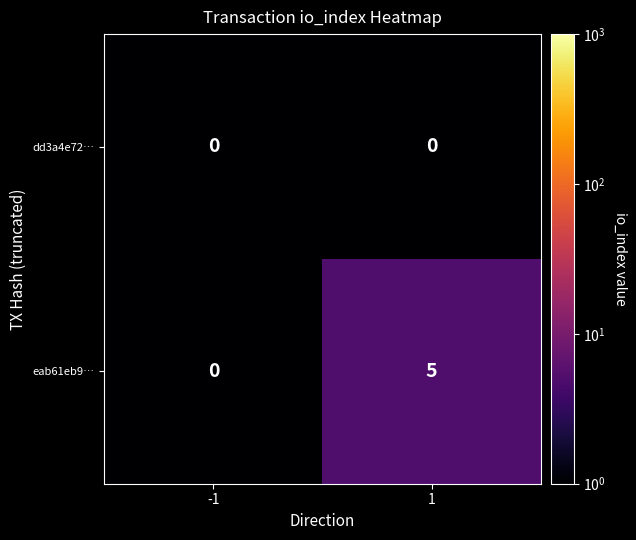

Which series has the largest range (max minus min)?

eab61eb9…